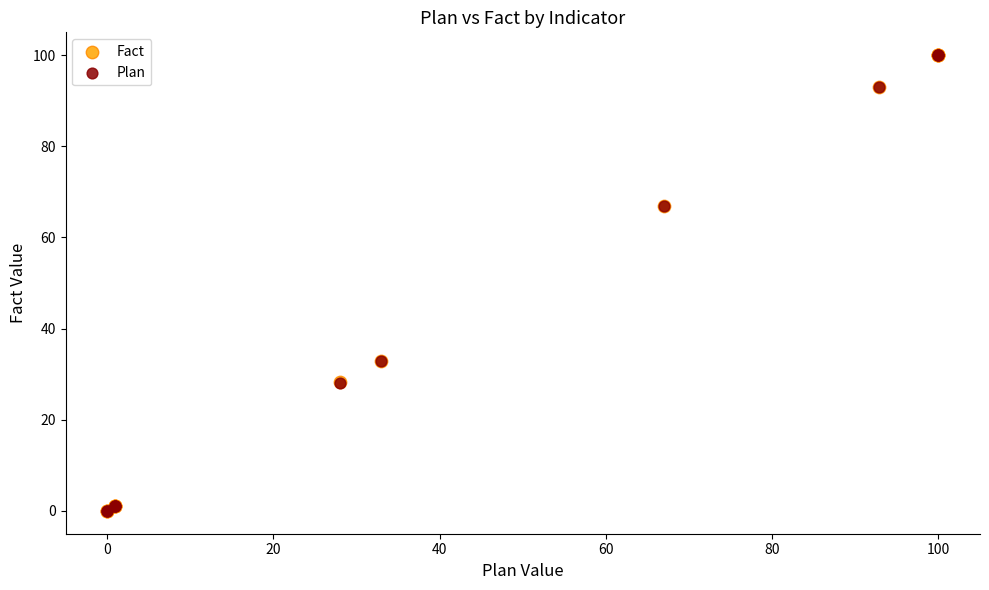

What are all the series names shown in the legend?

Fact, Plan